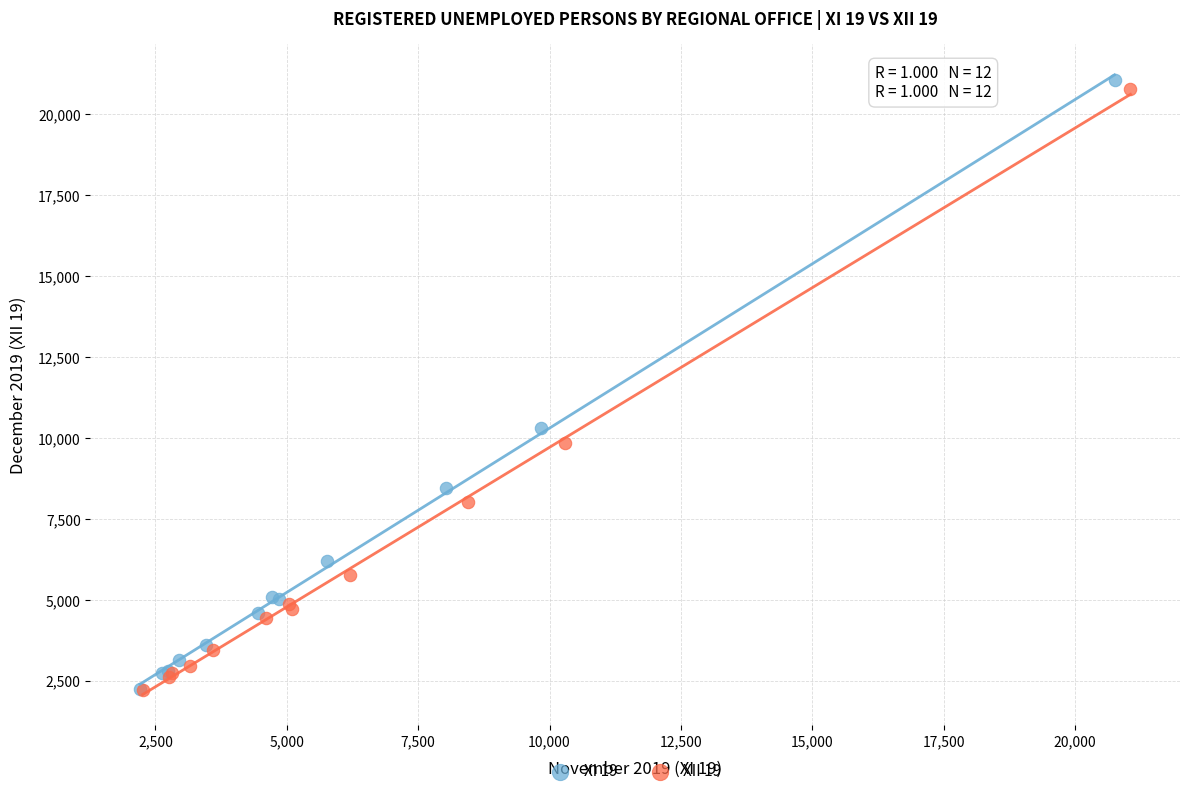

Which series has the largest Y range (max minus min)?

XI 19